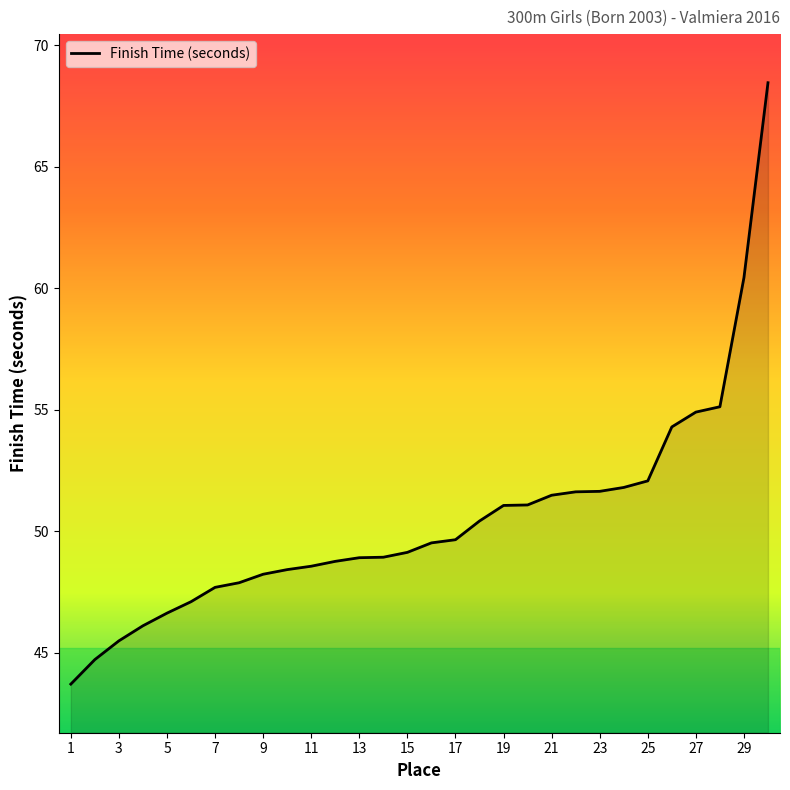

What is the difference between the maximum and minimum values?

24.7